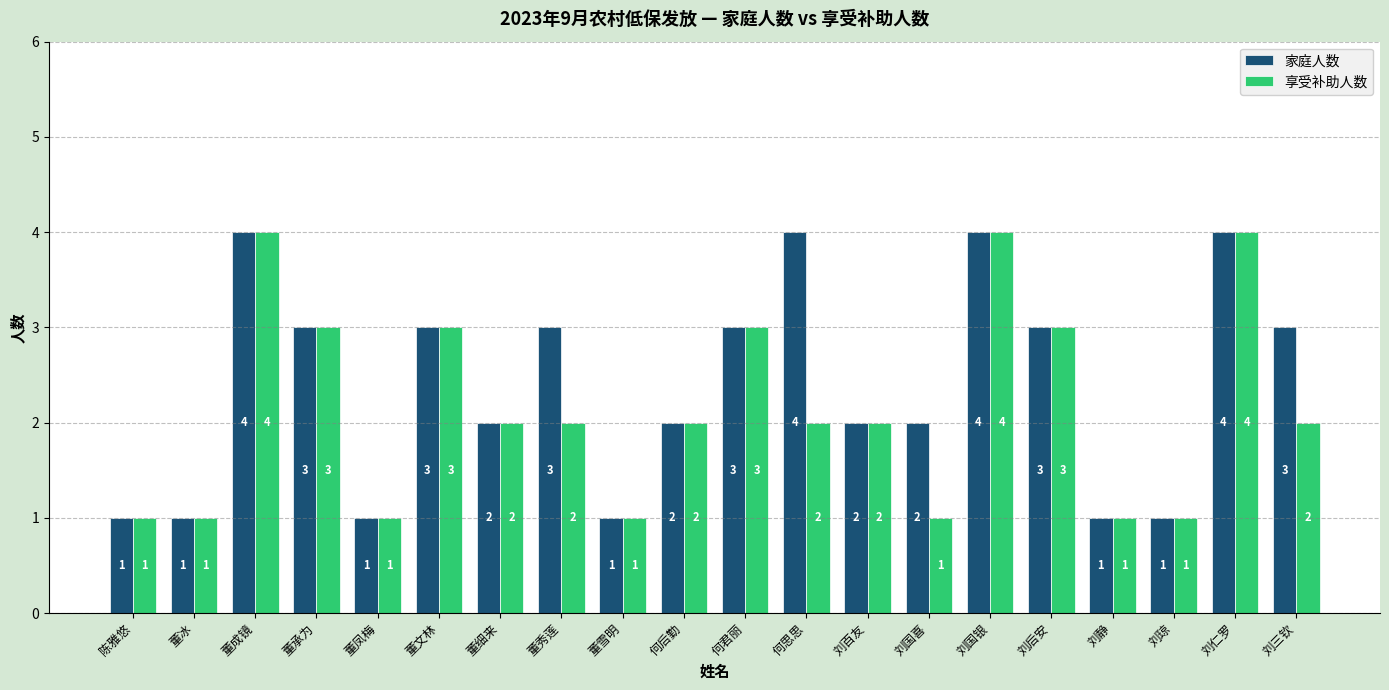

At which label does 家庭人数 first exceed 3?

董成镜